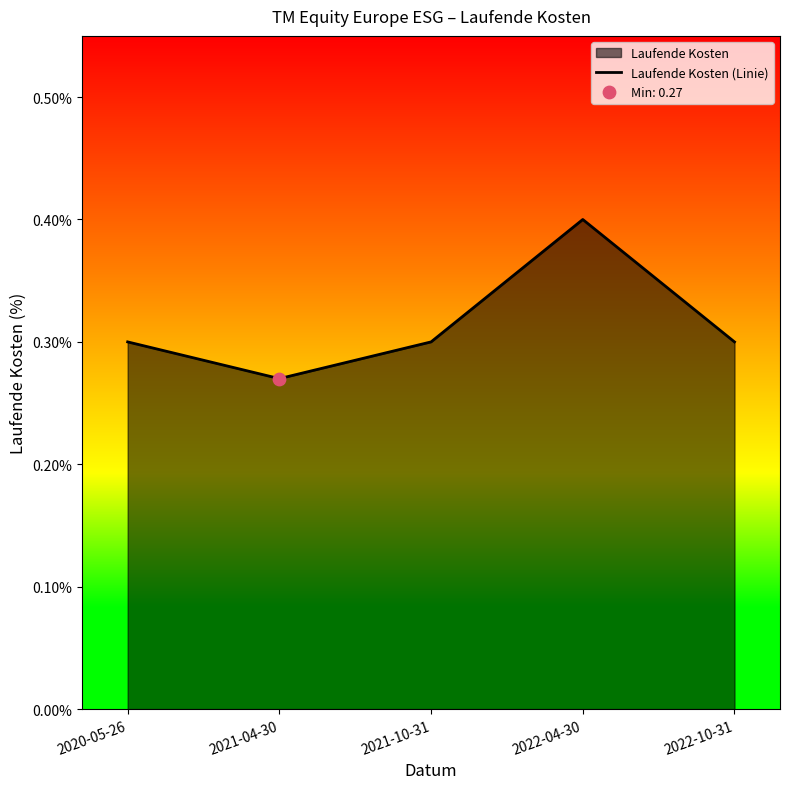

What is the change in value from 2021-10-31 to 2022-04-30?

+0.1